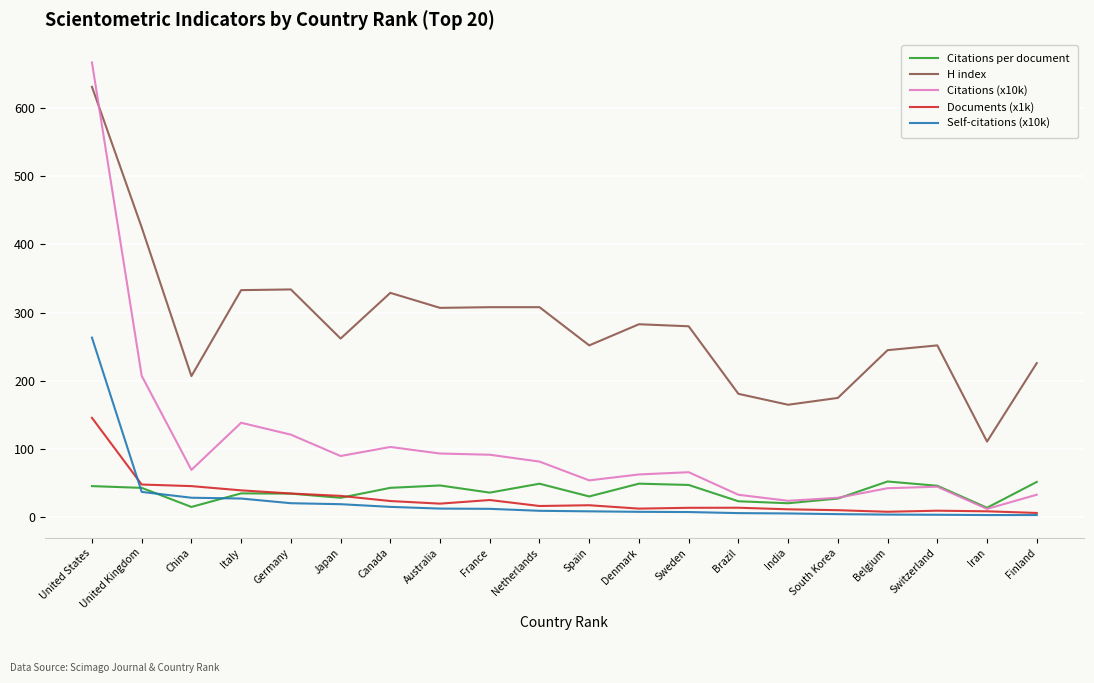

Between Italy and Japan, which series saw the biggest shift?

H index